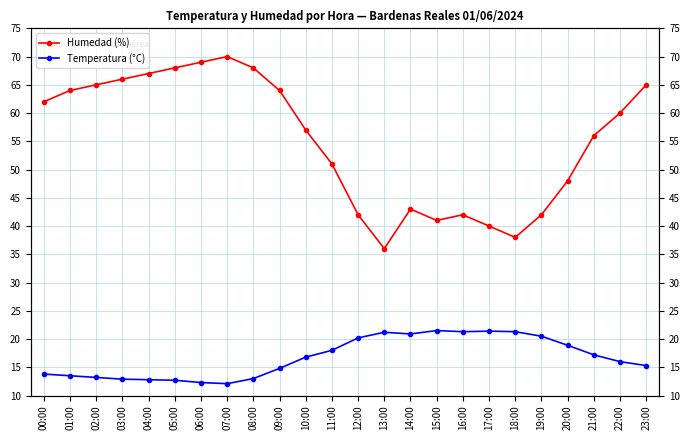

What are all the series names shown in the legend?

Humedad (%), Temperatura (°C)